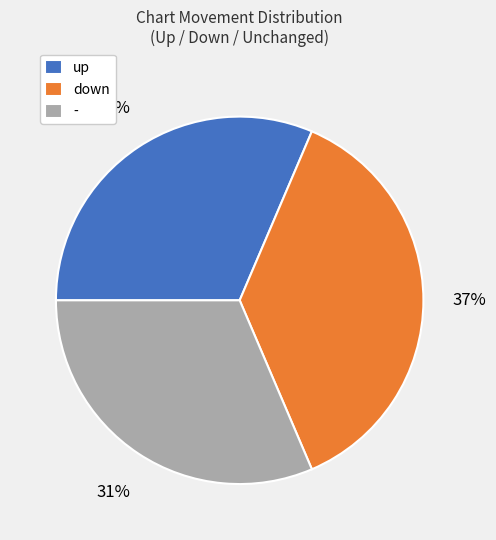

Is there a majority slice in this chart?

No